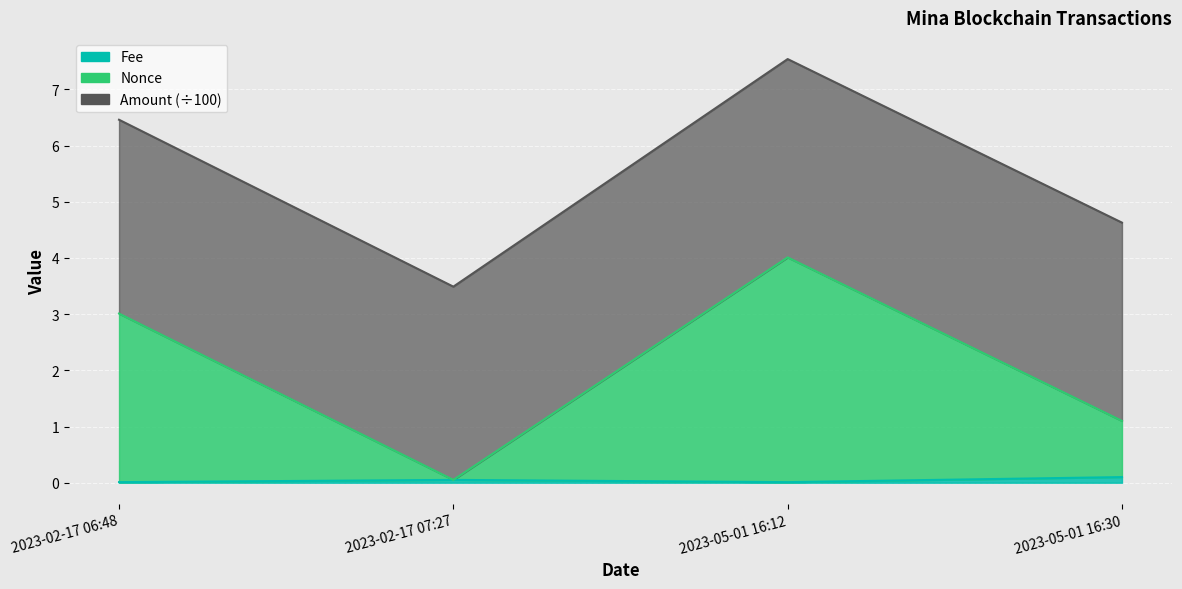

The value of Nonce at 2023-02-17 06:48 is 4.2. True or false?

False